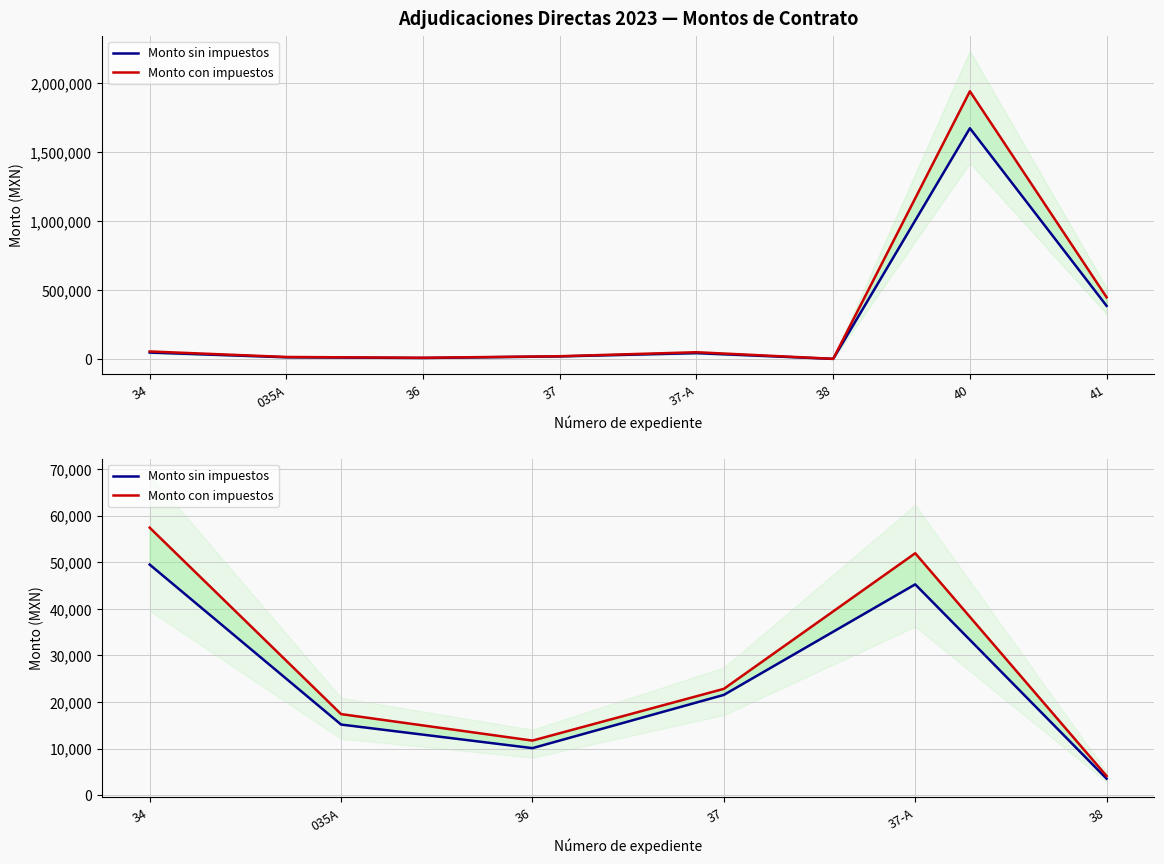

True or false: Monto sin impuestos and Monto con impuestos intersect in this chart.

False